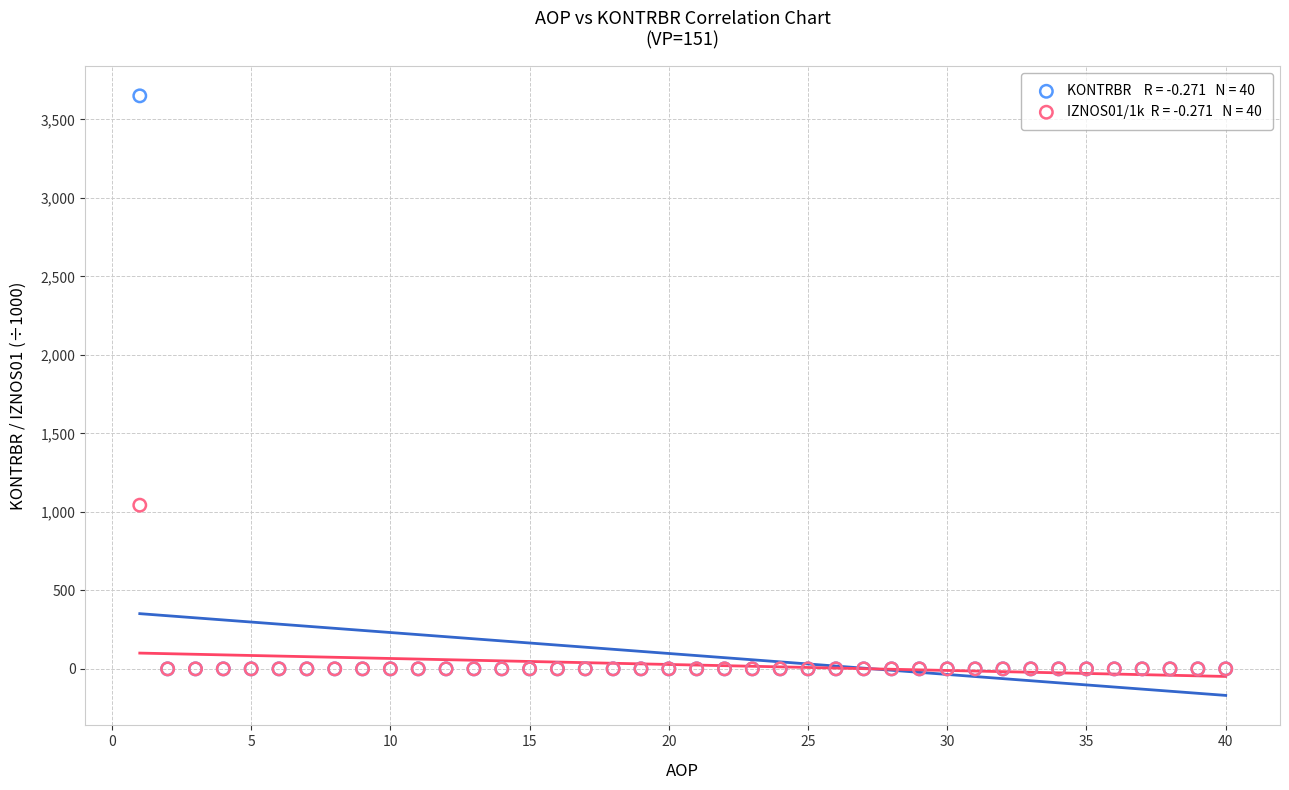

Across all series, what Y value is closest to 1825?

1042.8